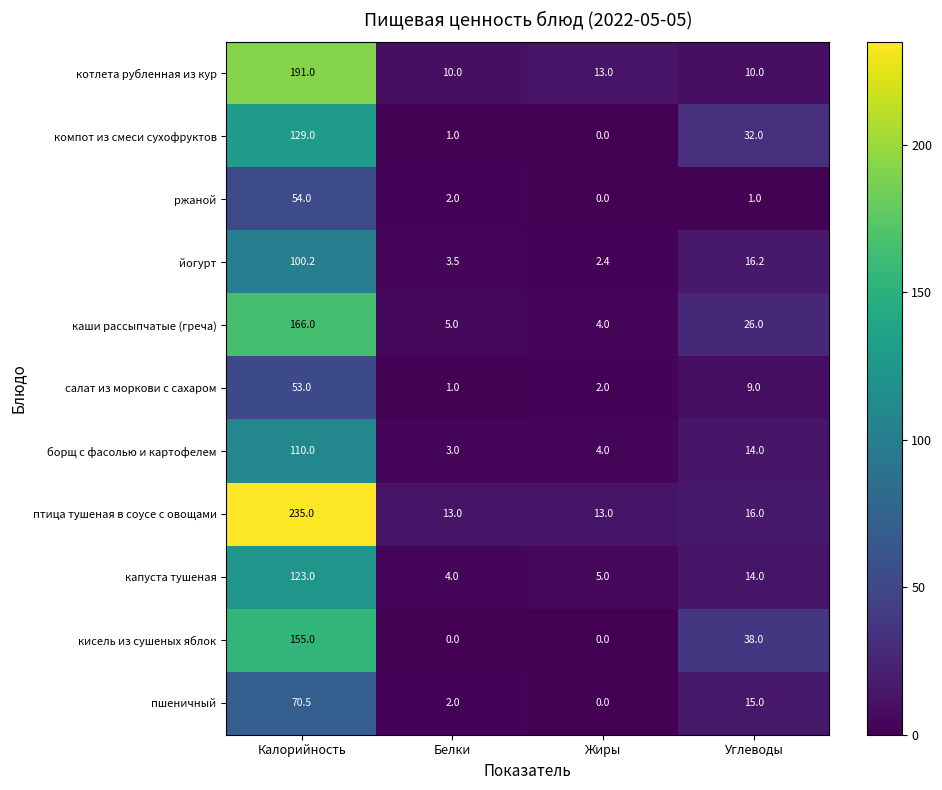

Where is компот из смеси сухофруктов nearest to the value 64?

Углеводы